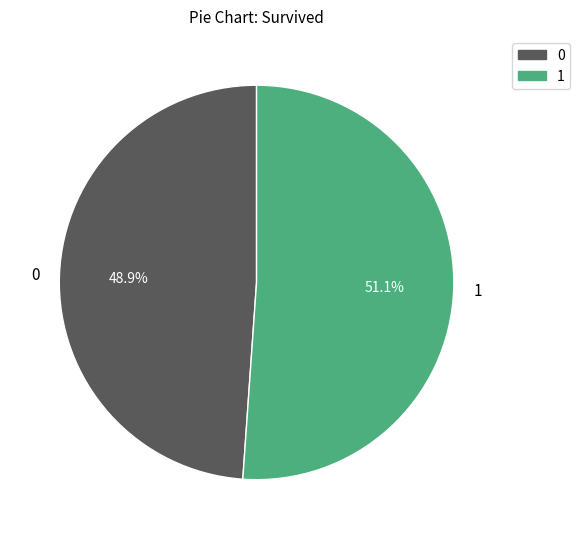

Rank the categories by value from highest to lowest.

1, 0